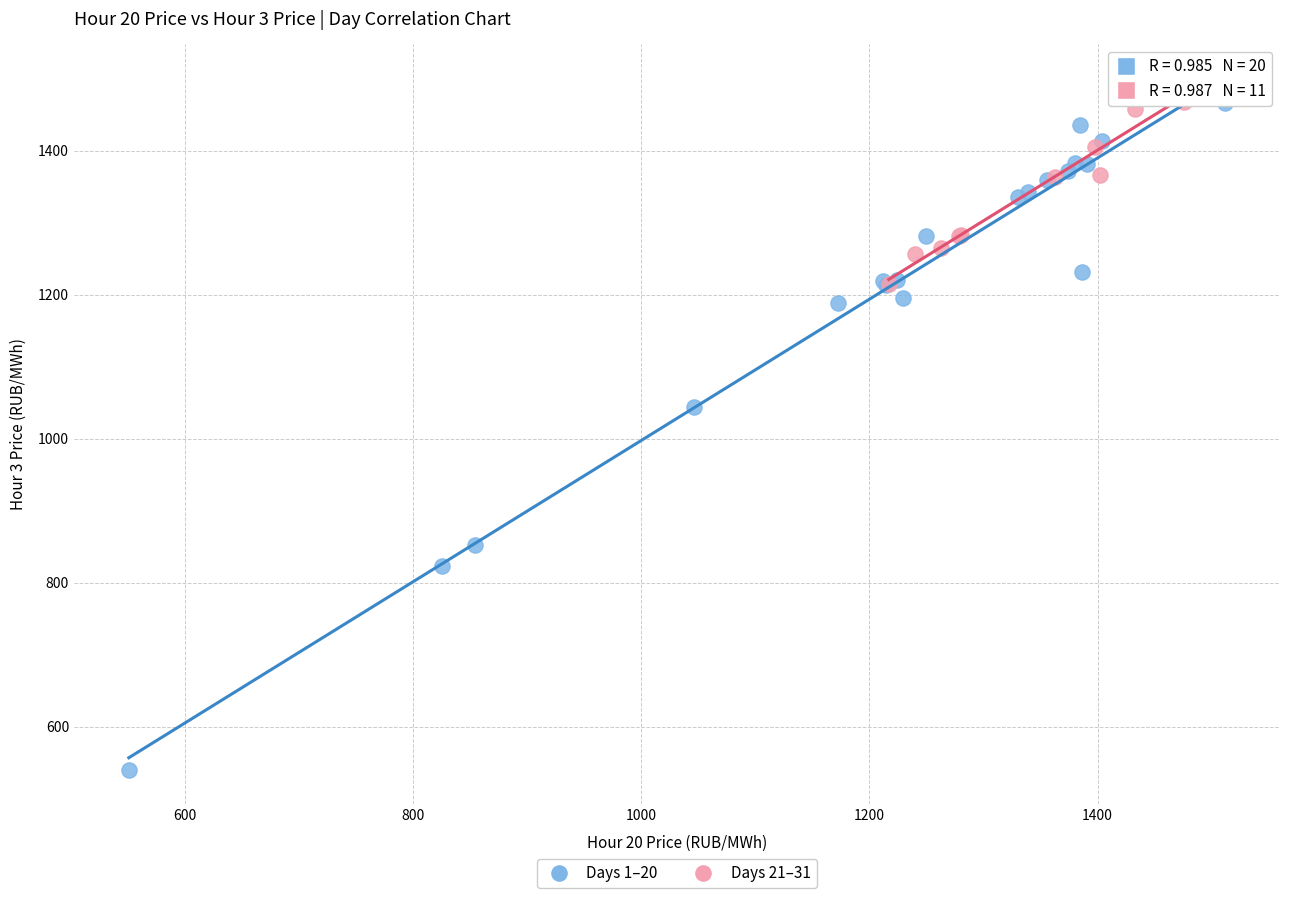

Which series contains the highest Y value?

Days 21–31